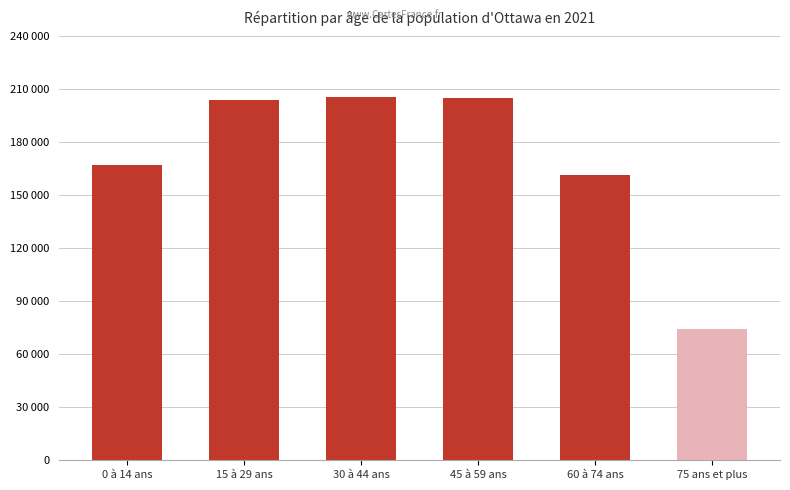

At which label is the value closest to 140007?

60 à 74 ans